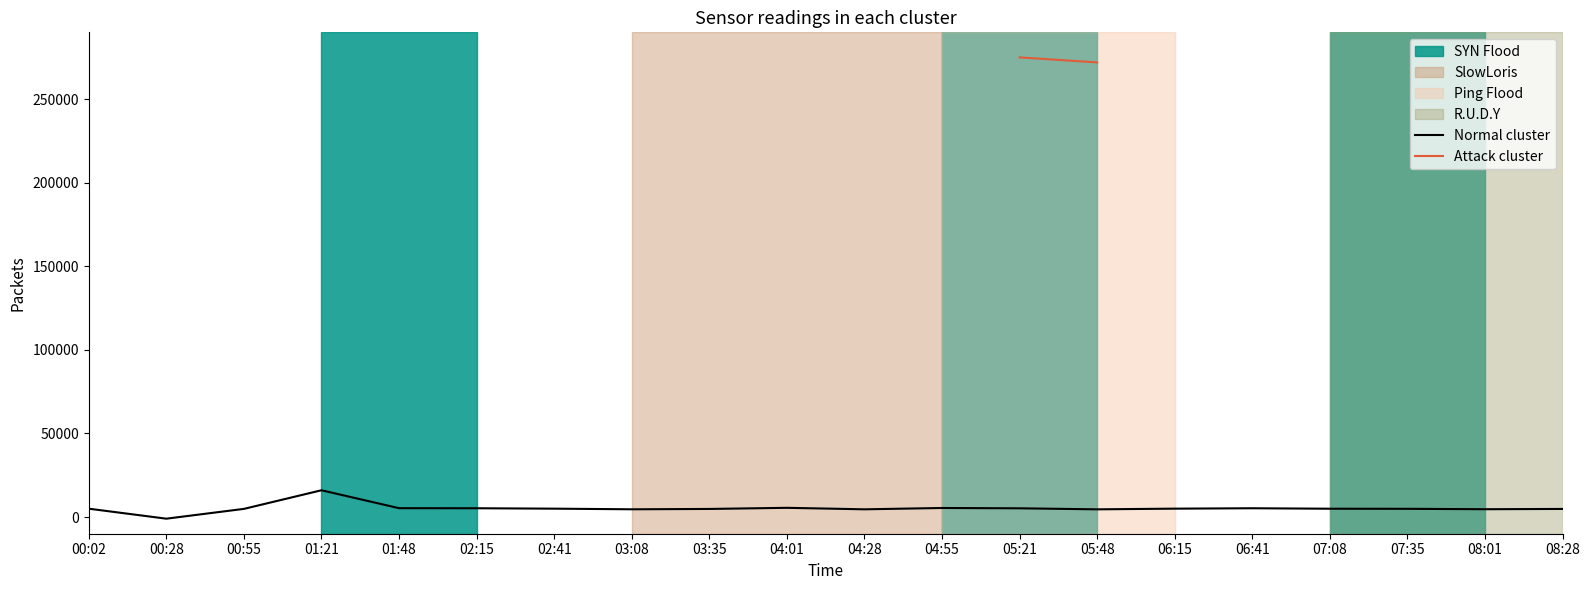

Which category has the highest value in the Normal cluster series?

01:21